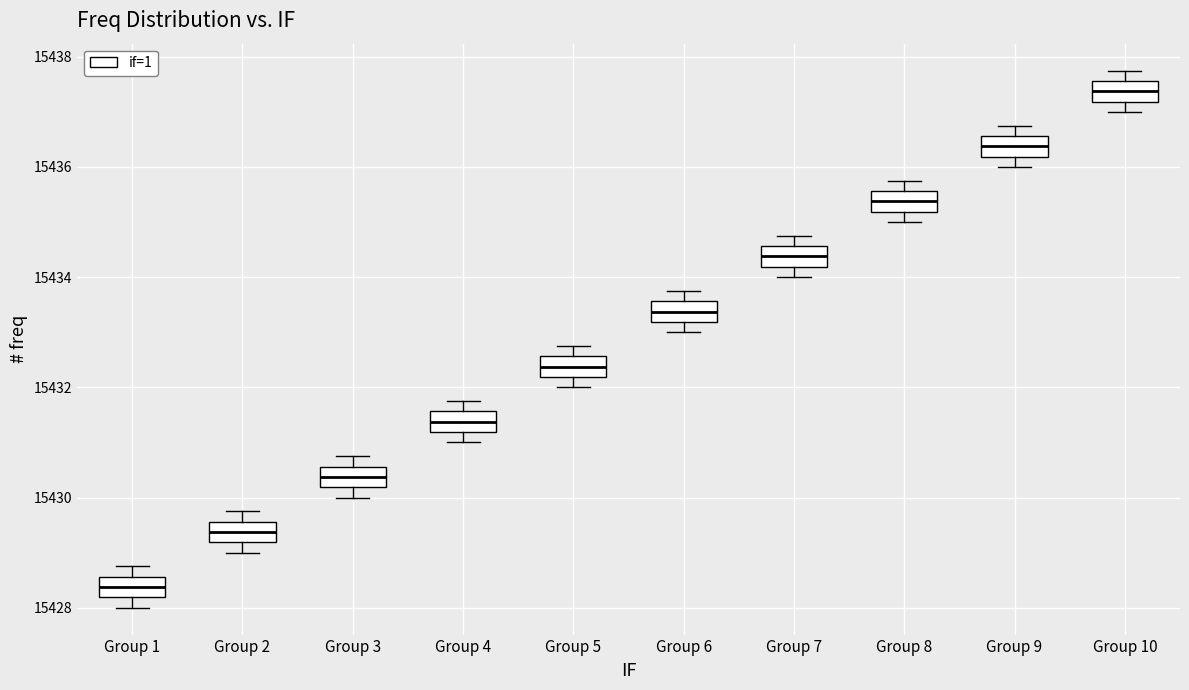

Which box's median line is the lowest?

Group 1